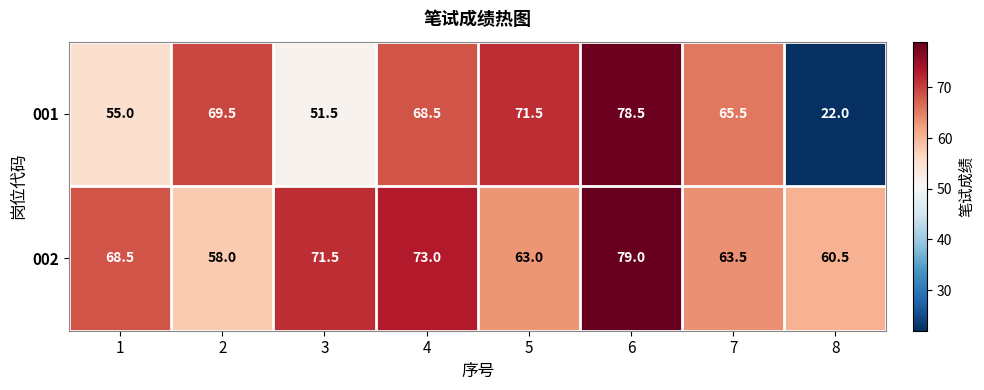

Rank the series by their average value, from highest to lowest.

002, 001